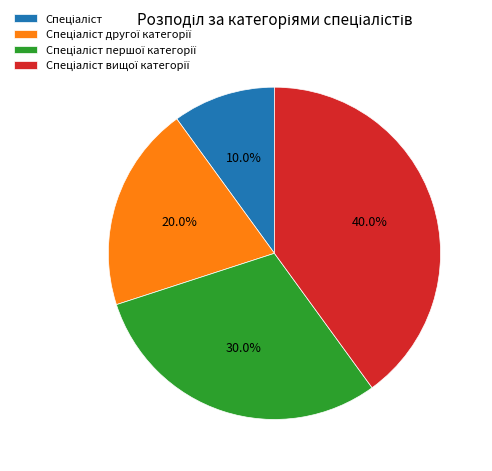

To the nearest percent, what is the average slice percentage?

25%